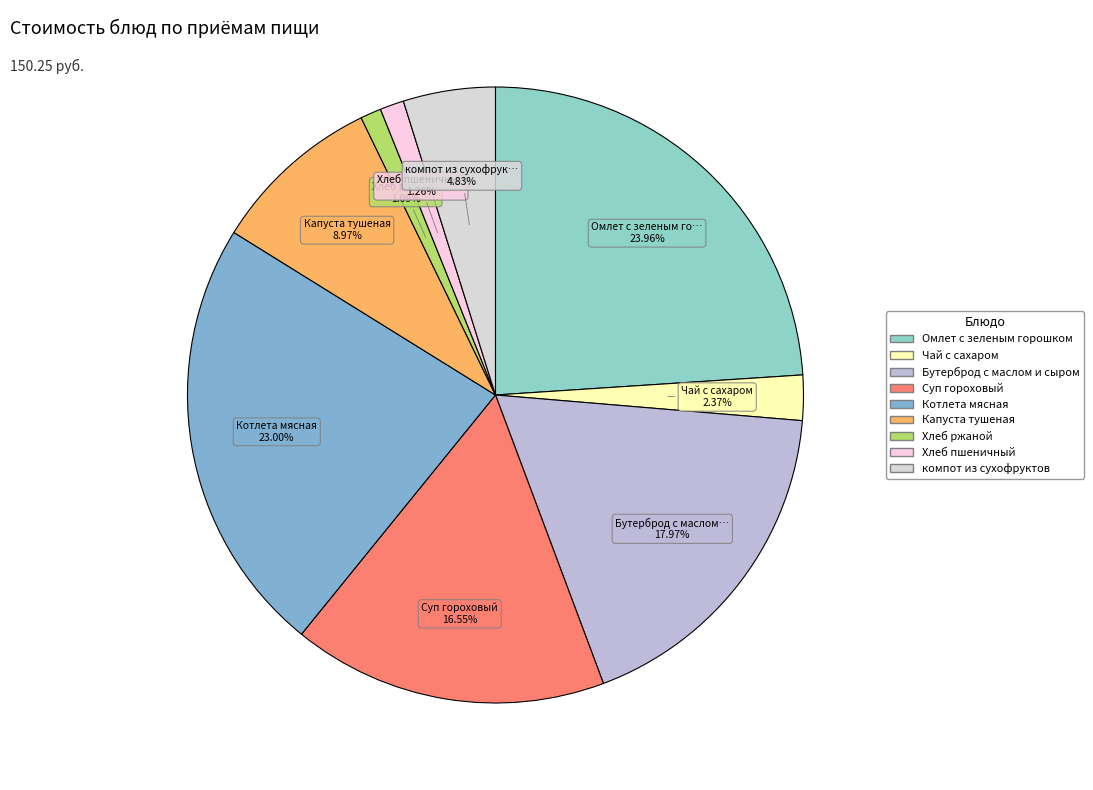

To the nearest percent, what is the combined percentage of Котлета мясная and Хлеб пшеничный?

24%